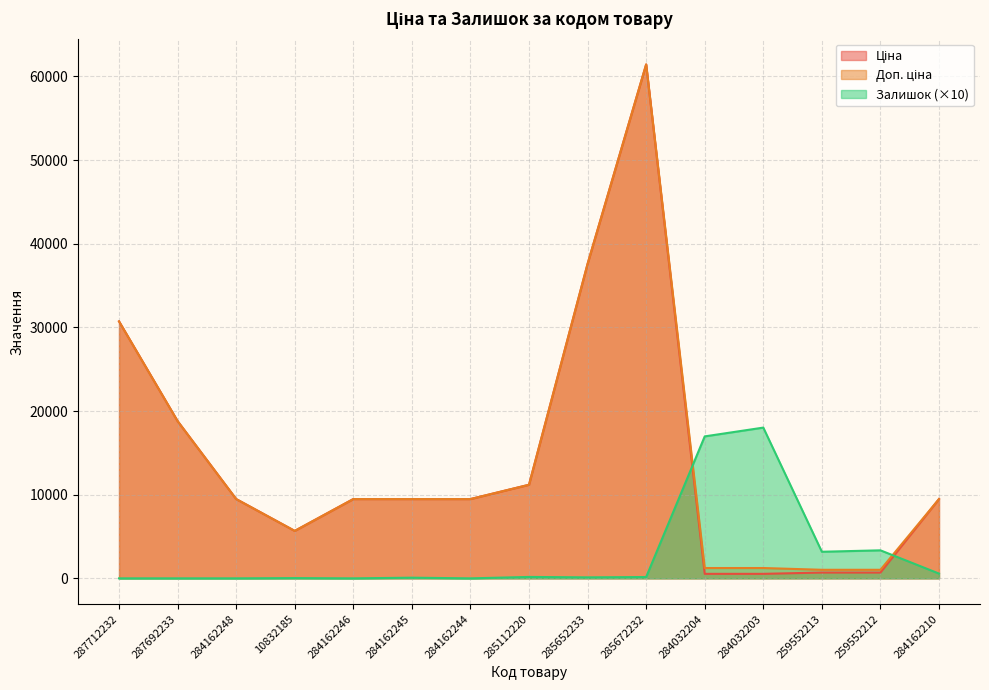

Reading right to left, list all the values displayed in this chart.

Ціна: 9480.1	693.7	693.7	539.0	539.0	61434.3	37593.6	11188.2	9480.1	9480.1	9480.1	5673.8	9480.1	18796.8	30717.1
Доп. ціна: 9480.1	1024.6	1024.6	1235.4	1235.4	61434.3	37593.6	11188.2	9480.1	9480.1	9480.1	5673.8	9480.1	18796.8	30717.1
Залишок: 570.0	3350.0	3180.0	18020.0	16970.0	160.0	120.0	170.0	0.0	80.0	0.0	30.0	0.0	0.0	0.0